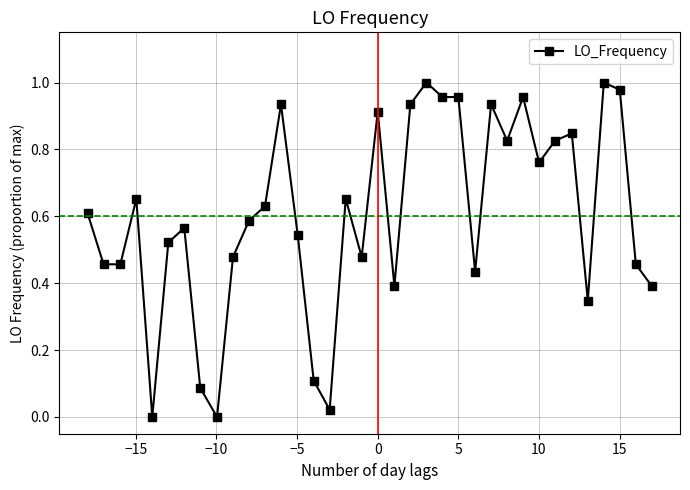

True or false: the data has more than 0 interior local peaks.

True